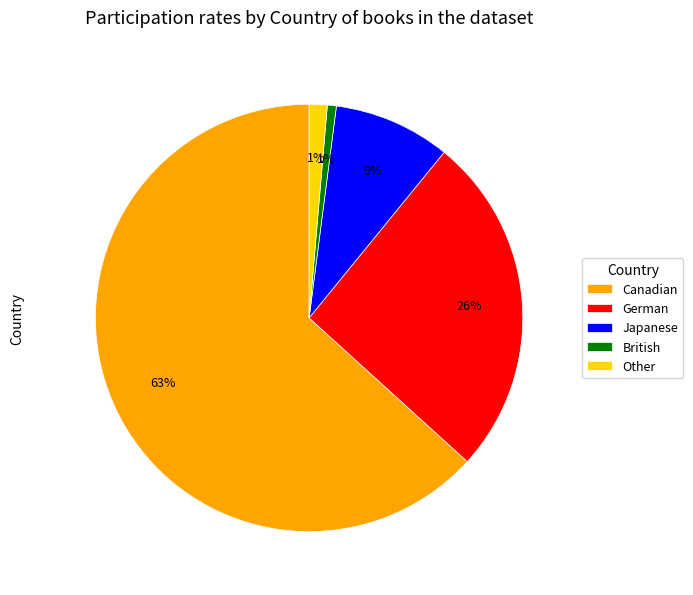

The Japanese slice represents 15% of the pie. True or false?

False